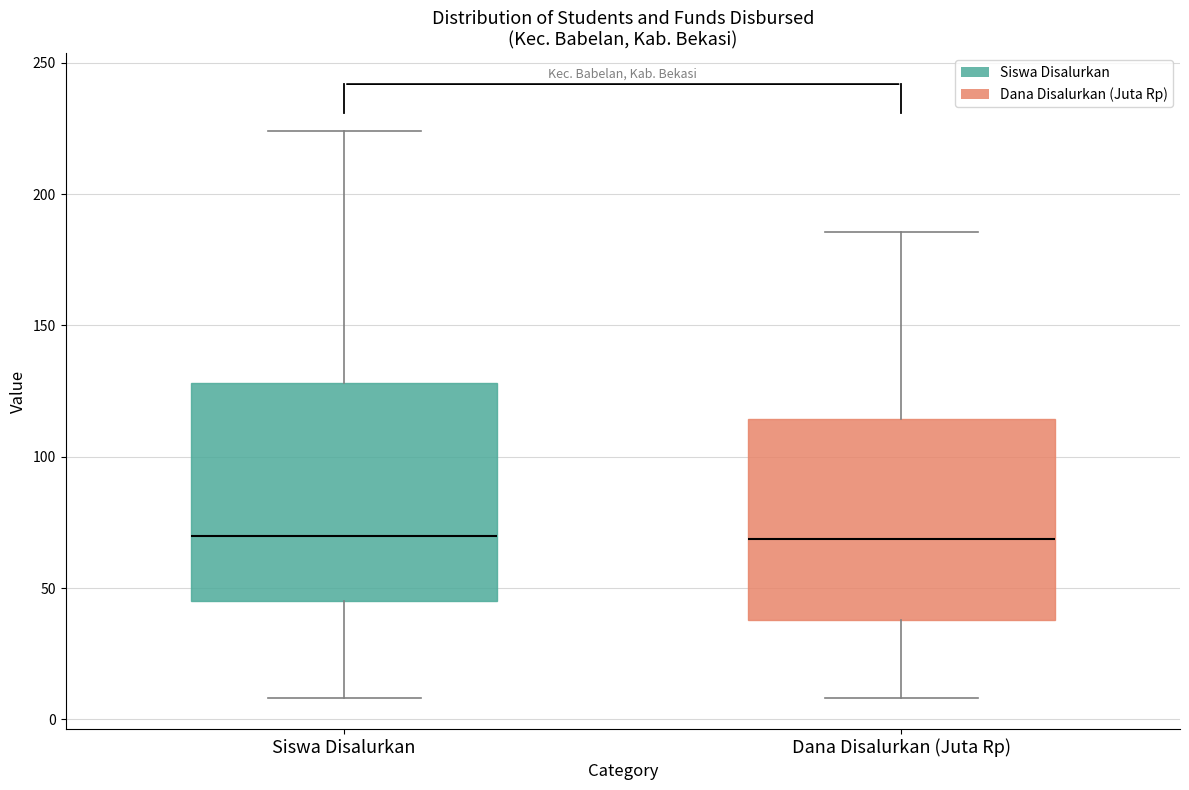

Where does the upper whisker of the box for Siswa Disalurkan end on the y-axis? The values are not printed on the chart, so give them approximately, as read against the axis.

225